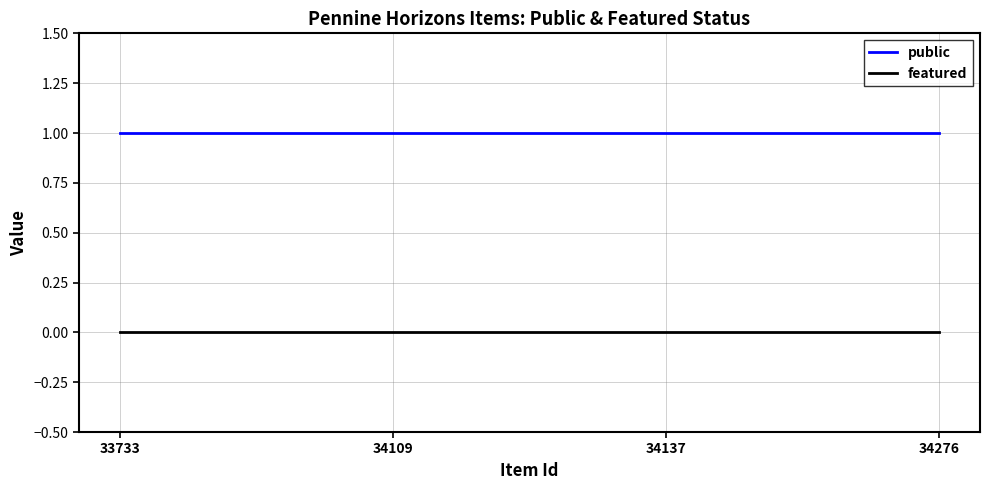

What are all the series names shown in the legend?

public, featured